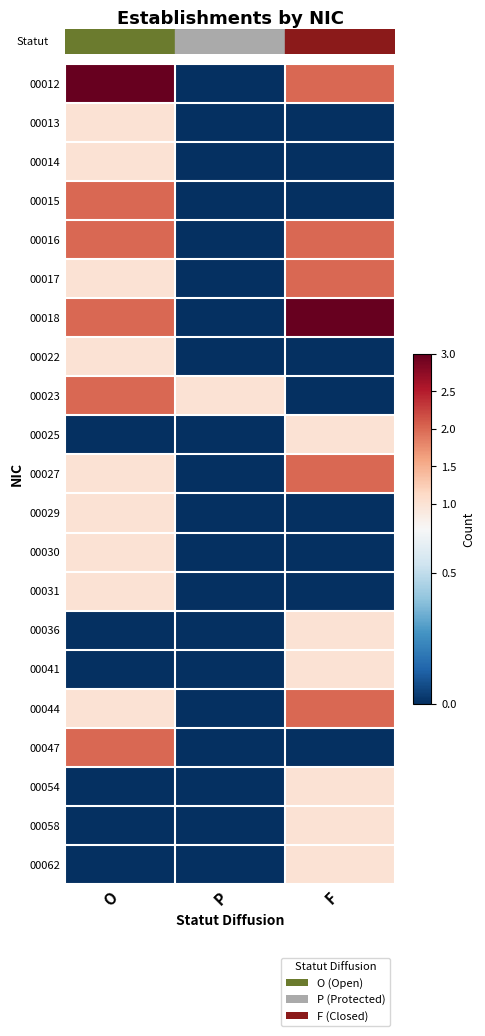

Which series has the largest range (max minus min)?

00012